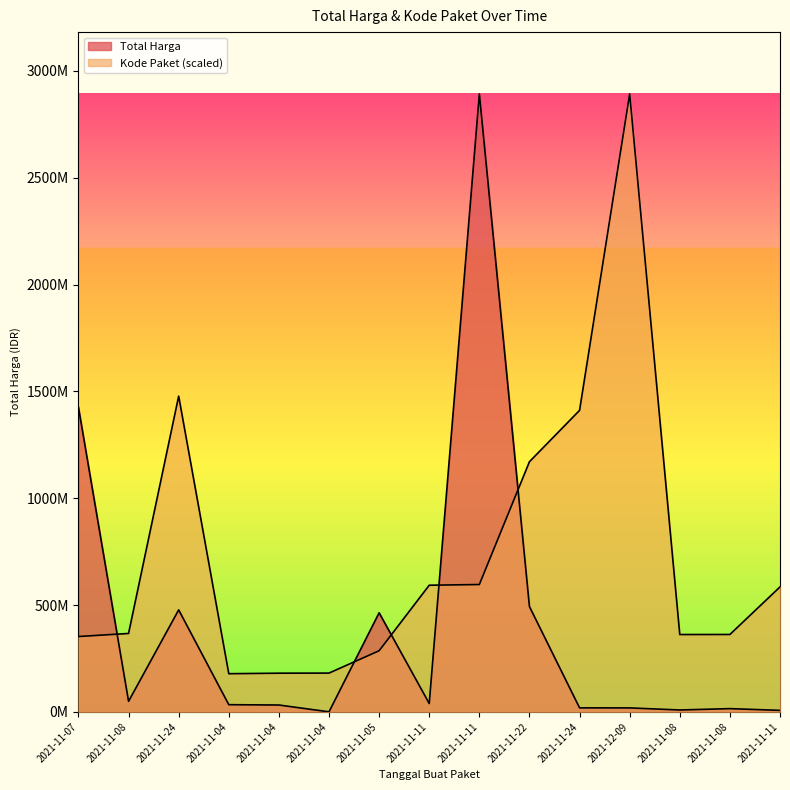

At which label does Kode Paket reach its peak?

2021-12-09